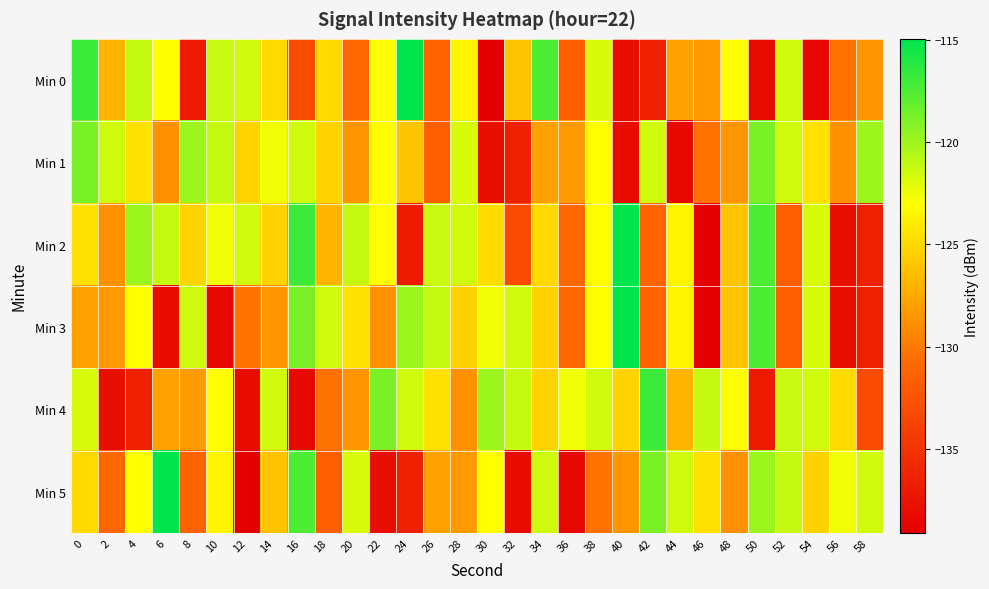

Between 2 and 10, which is larger?

10